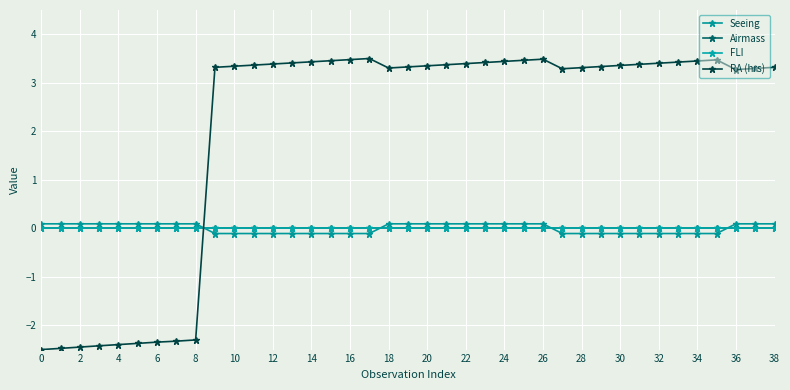

What is the label of the 1st point from the right?

38